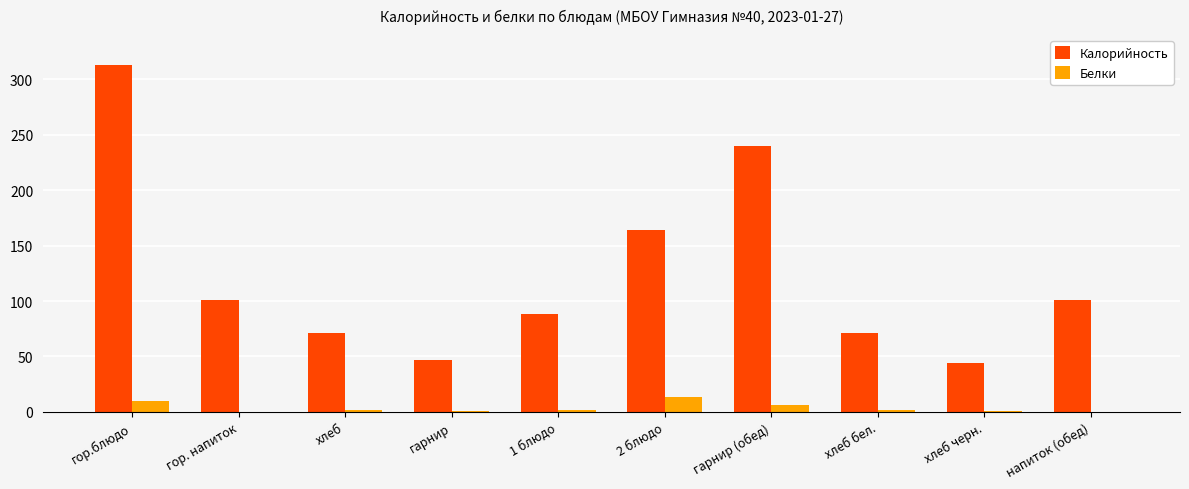

The value of Белки at 2 блюдо is 13. True or false?

True